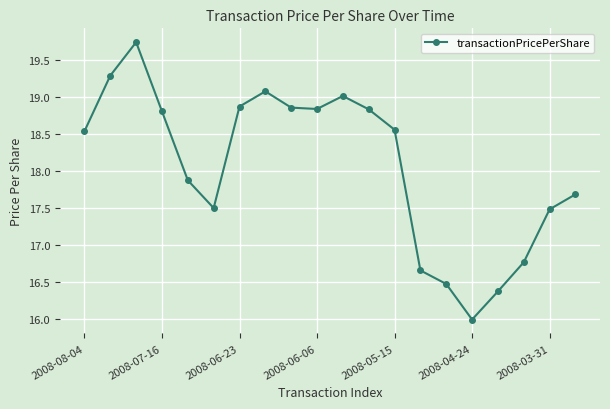

How many values are below 18?

9